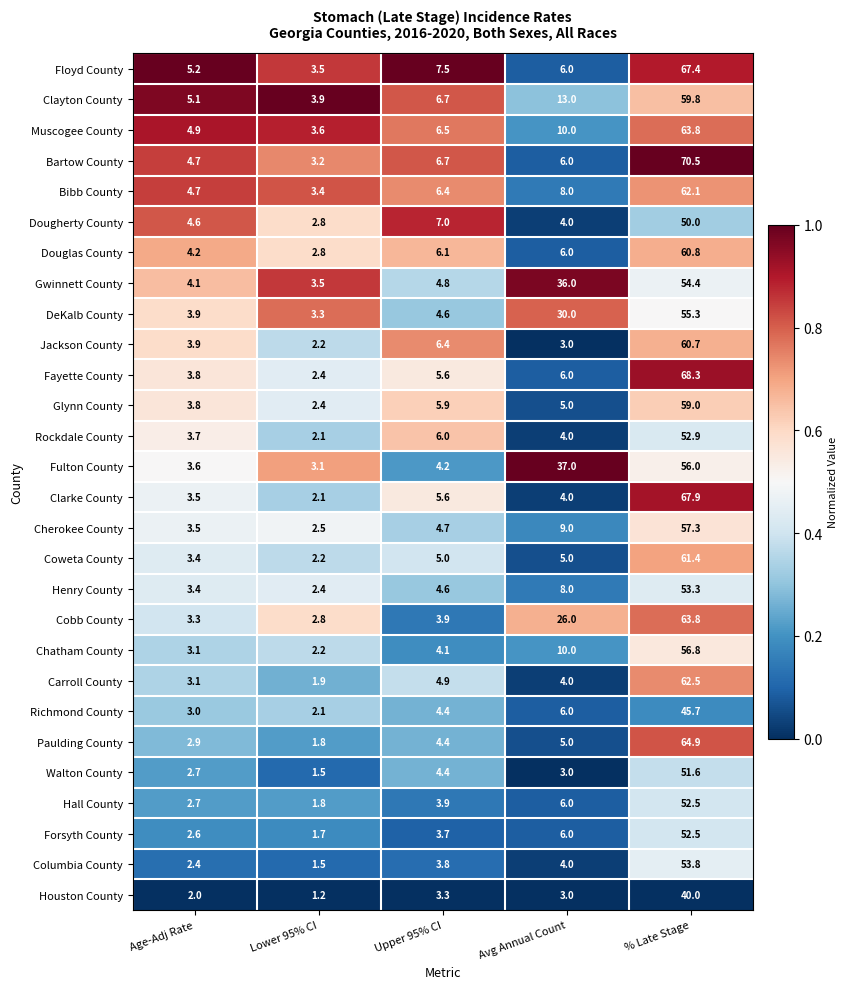

What is the sum of all Chatham County values?

76.2